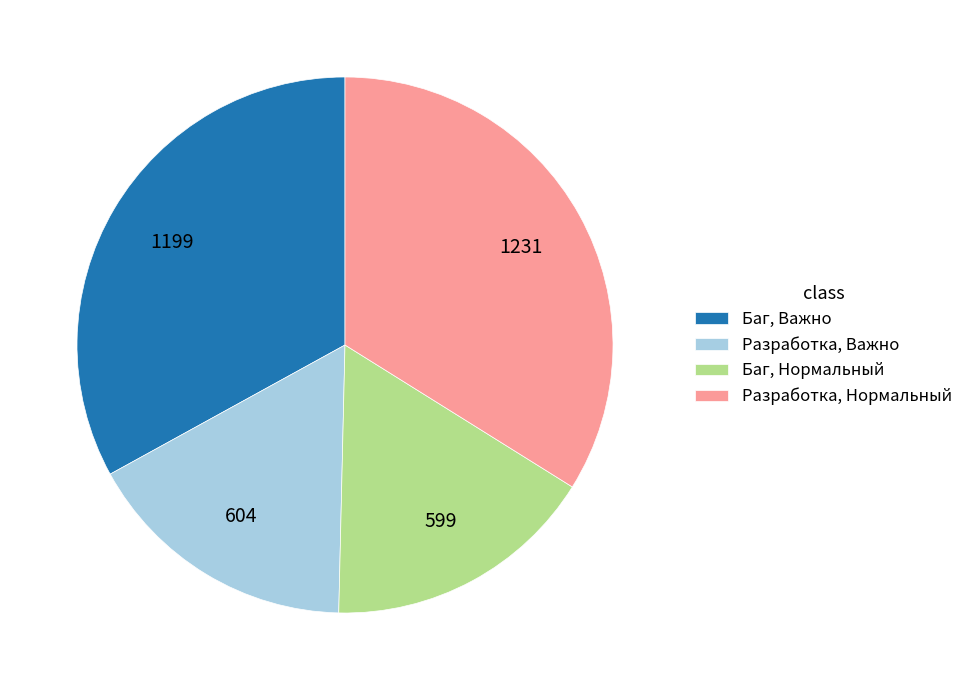

Between Баг, Нормальный and Баг, Важно, which is larger?

Баг, Важно